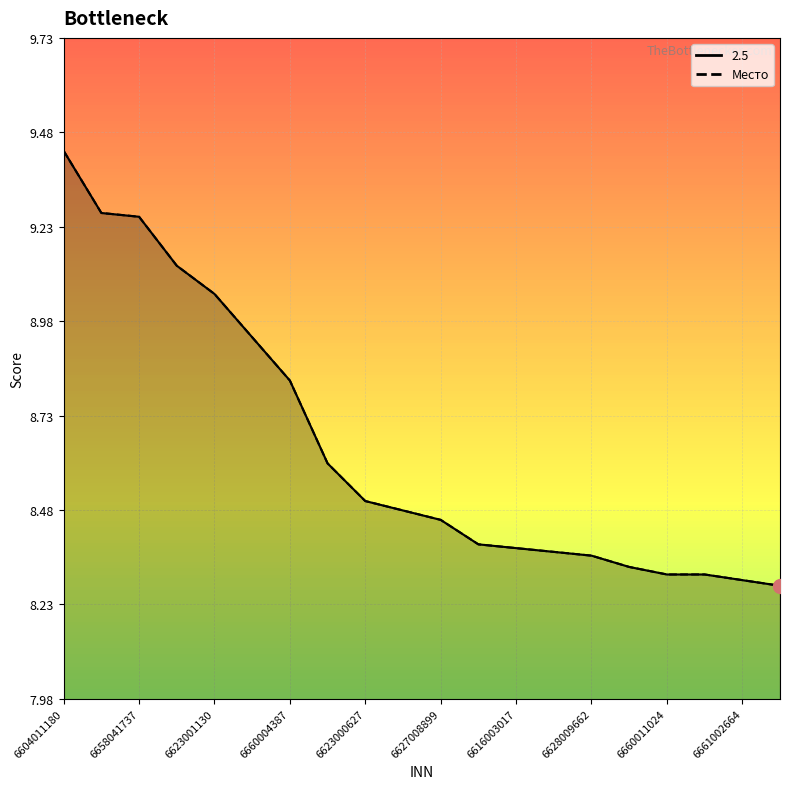

Which has a higher value, 6623000627 or 6660004387?

6660004387